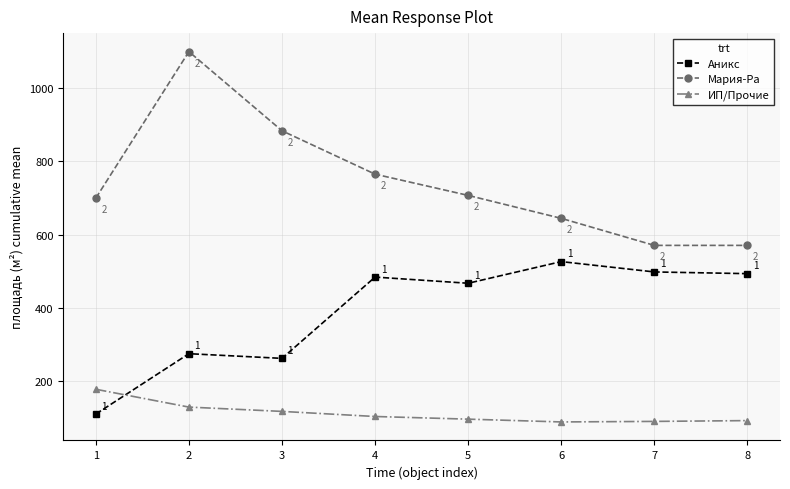

What is the value of the Мария-Ра point at the 3rd from the left?

883.9